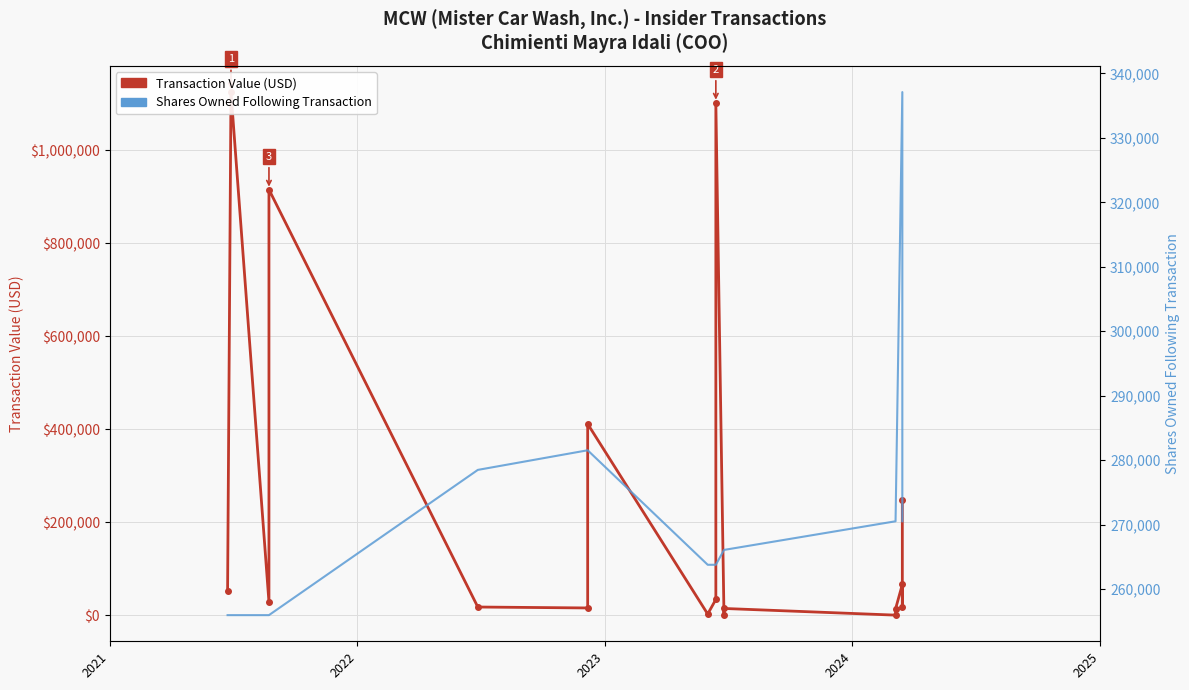

At how many categories does at least one series exceed 306033?

5